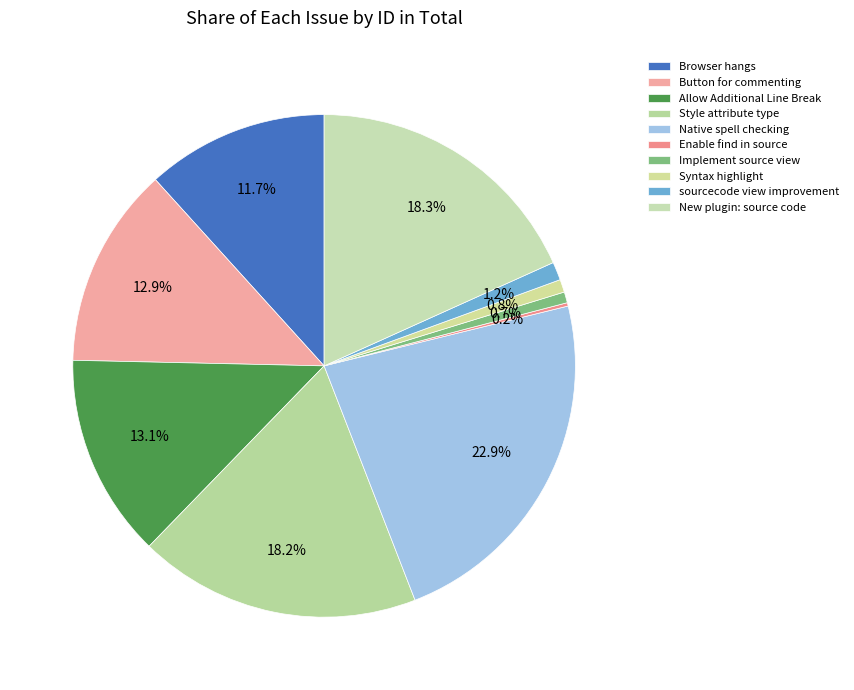

True or false: sourcecode view improvement accounts for 9% of the total.

False